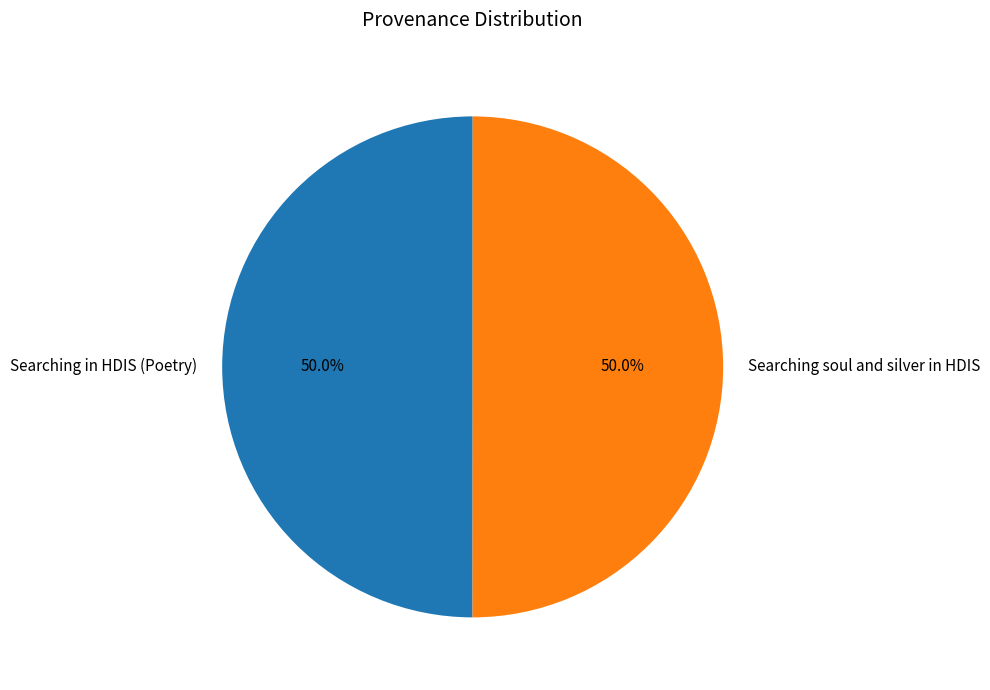

Approximately how many times larger is the value at Searching in HDIS (Poetry) compared to Searching soul and silver in HDIS?

1.0